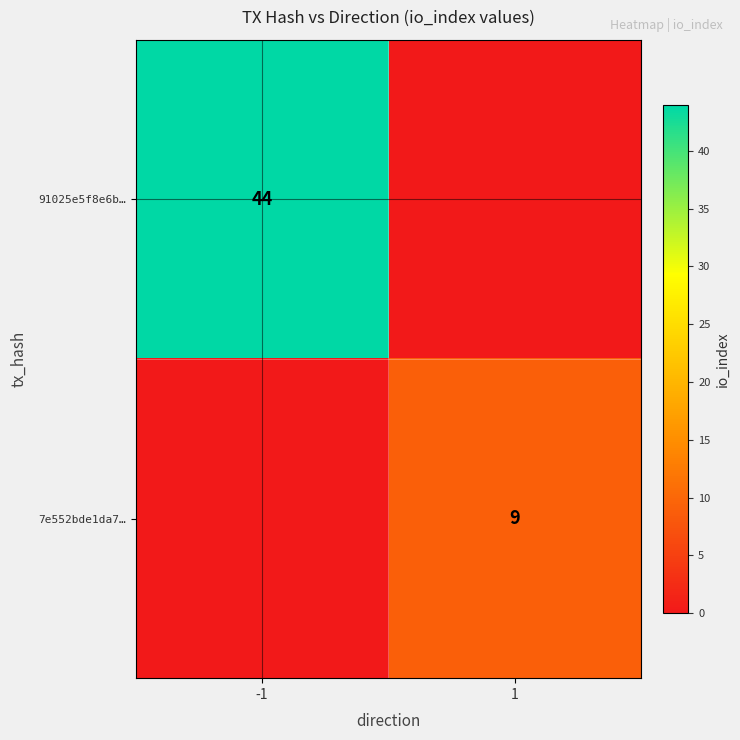

Is it true that 7e552bde1da7… equals 9 at 1?

True